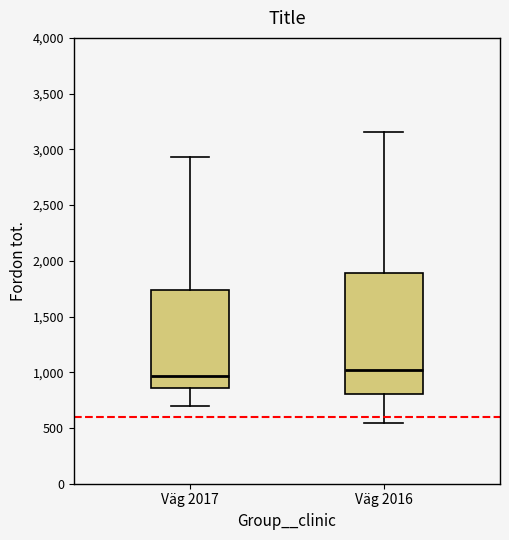

Comparing the boxes themselves (not the whiskers), which one is the tallest?

Väg 2016